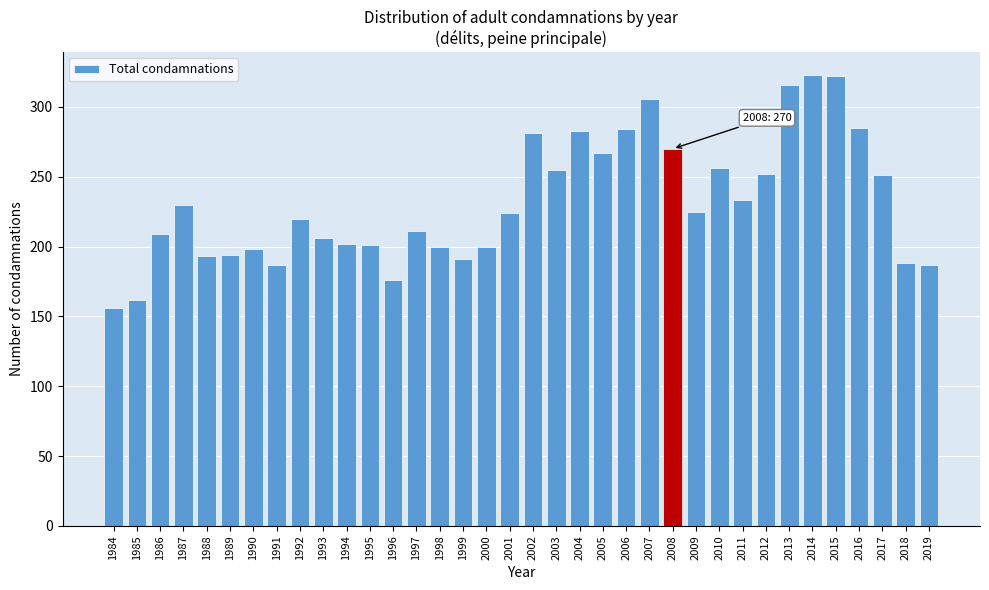

What is the minimum value shown in the chart?

156